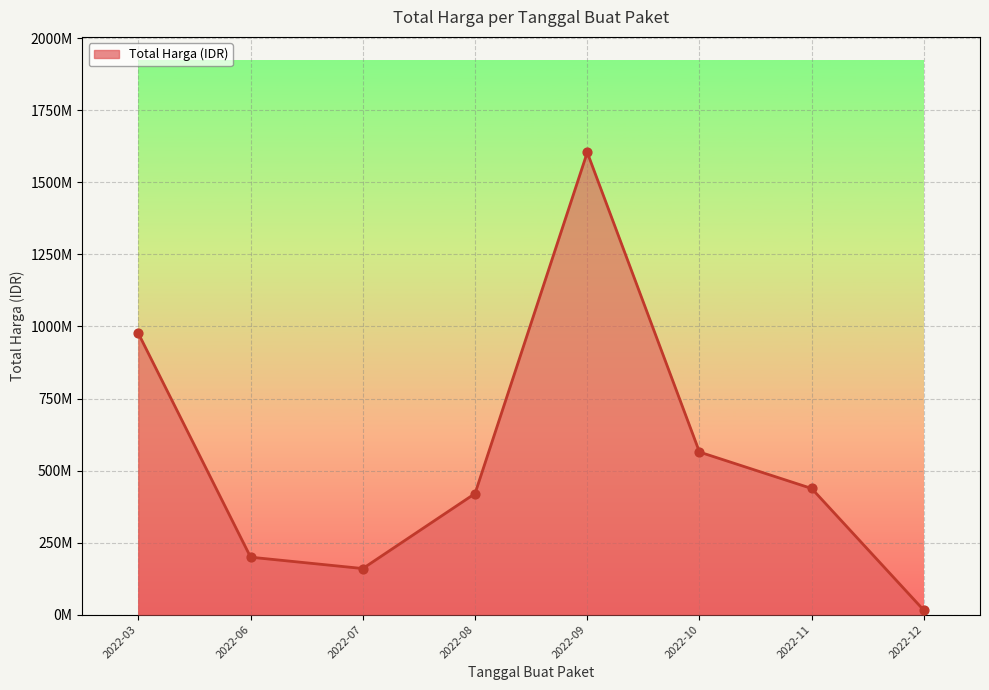

Approximately how many times larger is the value at 2022-07 compared to 2022-10?

0.3